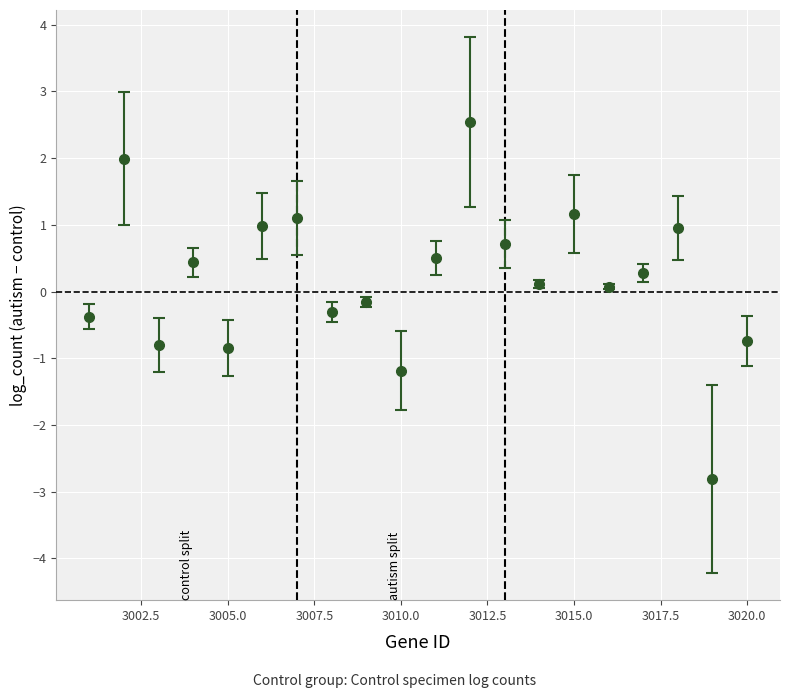

What is the value of the 6th point from the left?

1.0